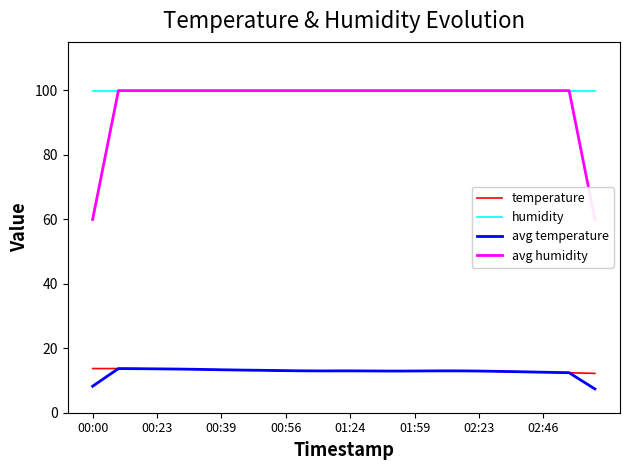

True or false: humidity and temperature intersect in this chart.

False